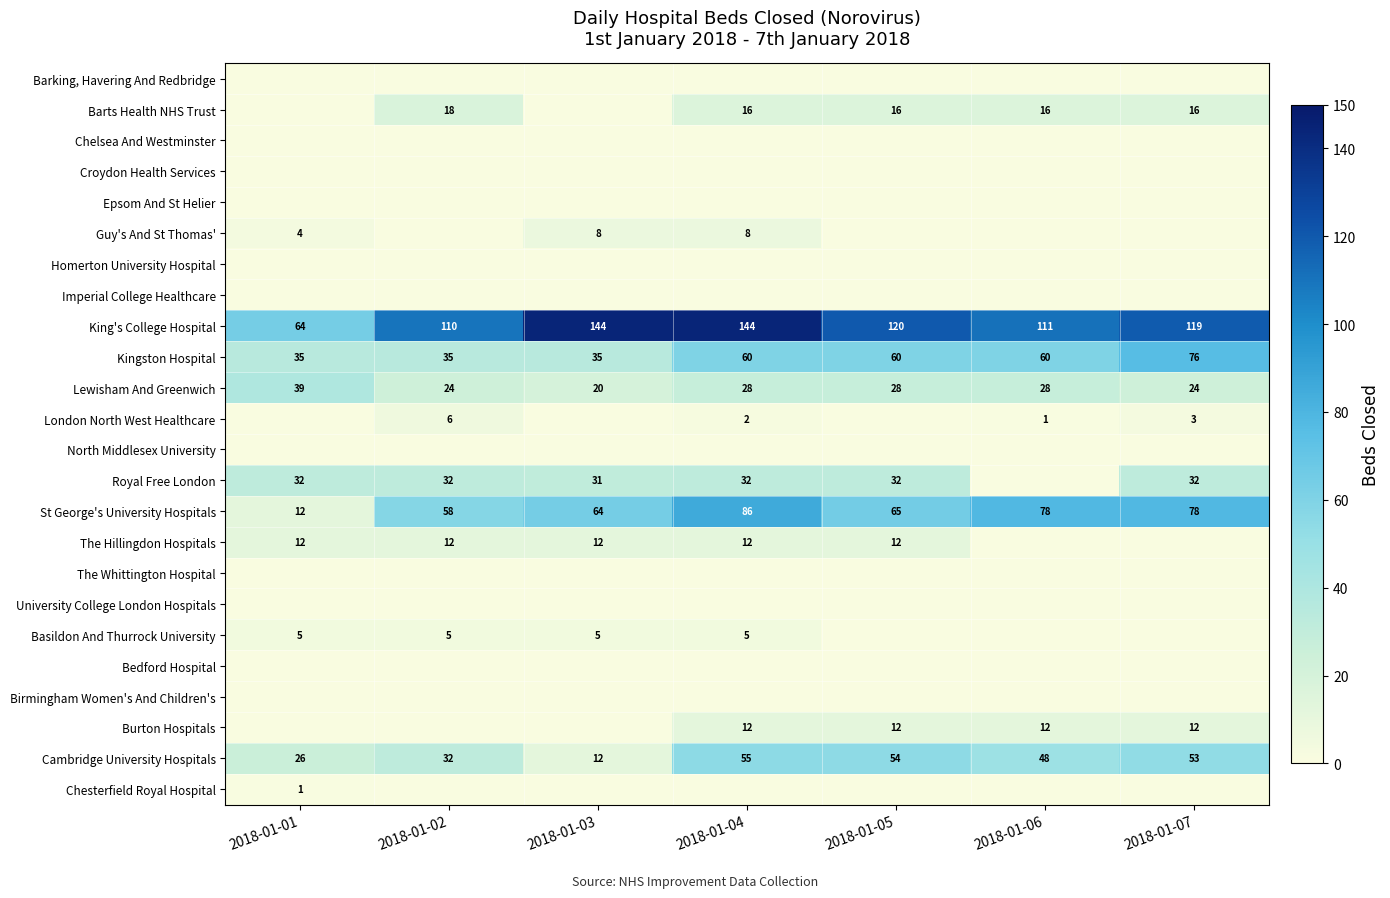

At how many categories does at least one series exceed 134?

2